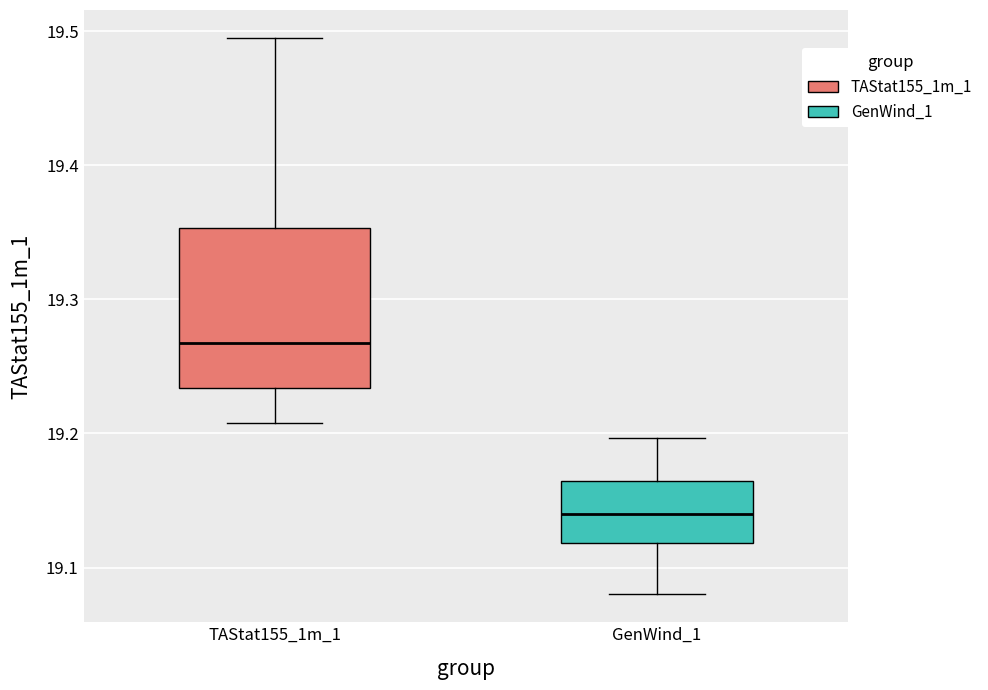

Reading left to right, read every box against the y-axis: the position of its median line, the range the box covers, and the ends of its whiskers. The values are not printed on the chart, so give them approximately, as read against the axis.

TAStat155_1m_1: median 19.27, box 19.23 to 19.35, whiskers 19.21 to 19.50
GenWind_1: median 19.14, box 19.12 to 19.16, whiskers 19.08 to 19.20